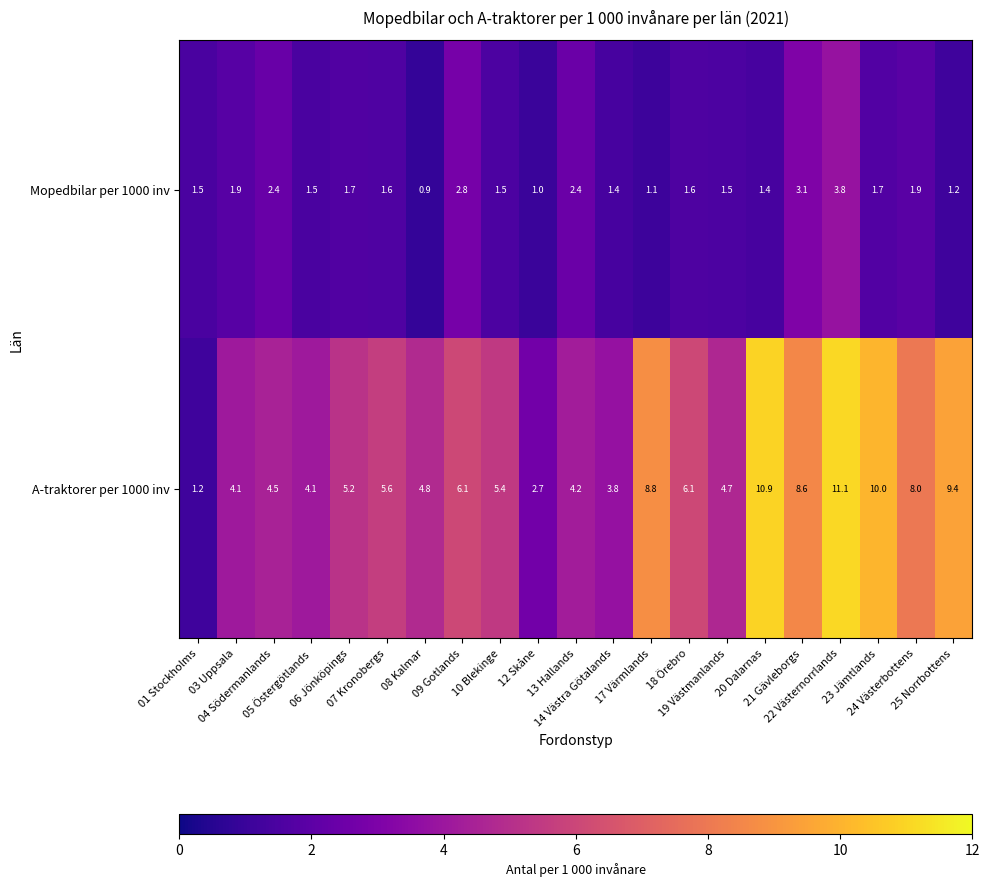

Rank the series by their average value, from highest to lowest.

A-traktorer per 1000 inv, Mopedbilar per 1000 inv